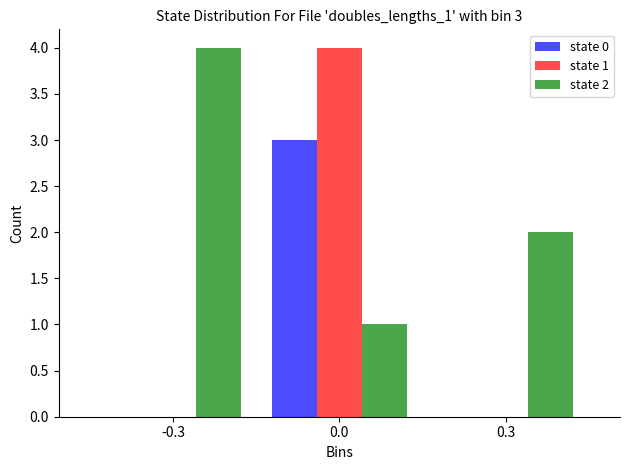

Reading left to right, transcribe all the data shown in this chart.

state 0: -0.3=0	0.0=3	0.3=0
state 1: -0.3=0	0.0=4	0.3=0
state 2: -0.3=4	0.0=1	0.3=2